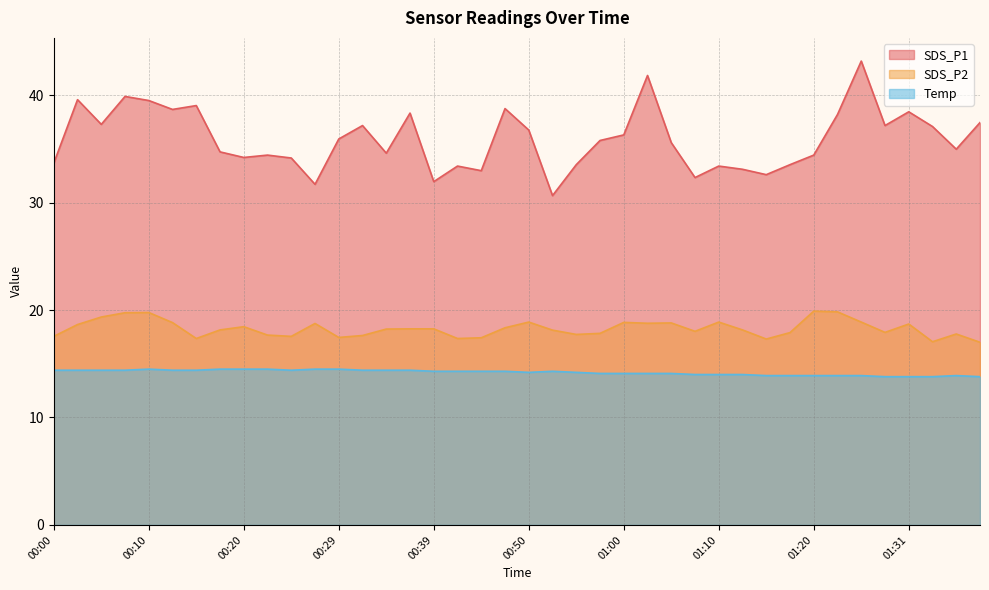

True or false: SDS_P1 and Temp intersect in this chart.

False